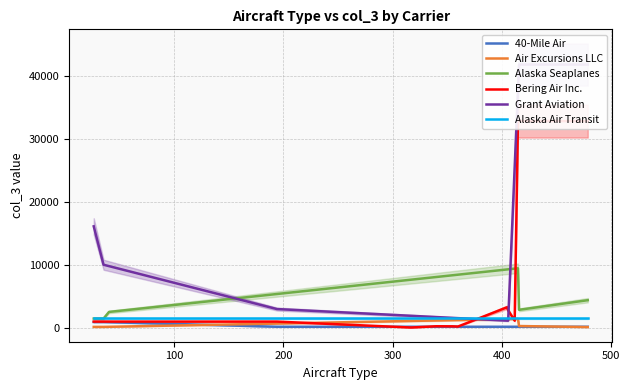

What are all the series names shown in the legend?

40-Mile Air, Air Excursions LLC, Alaska Seaplanes, Bering Air Inc., Grant Aviation, Alaska Air Transit